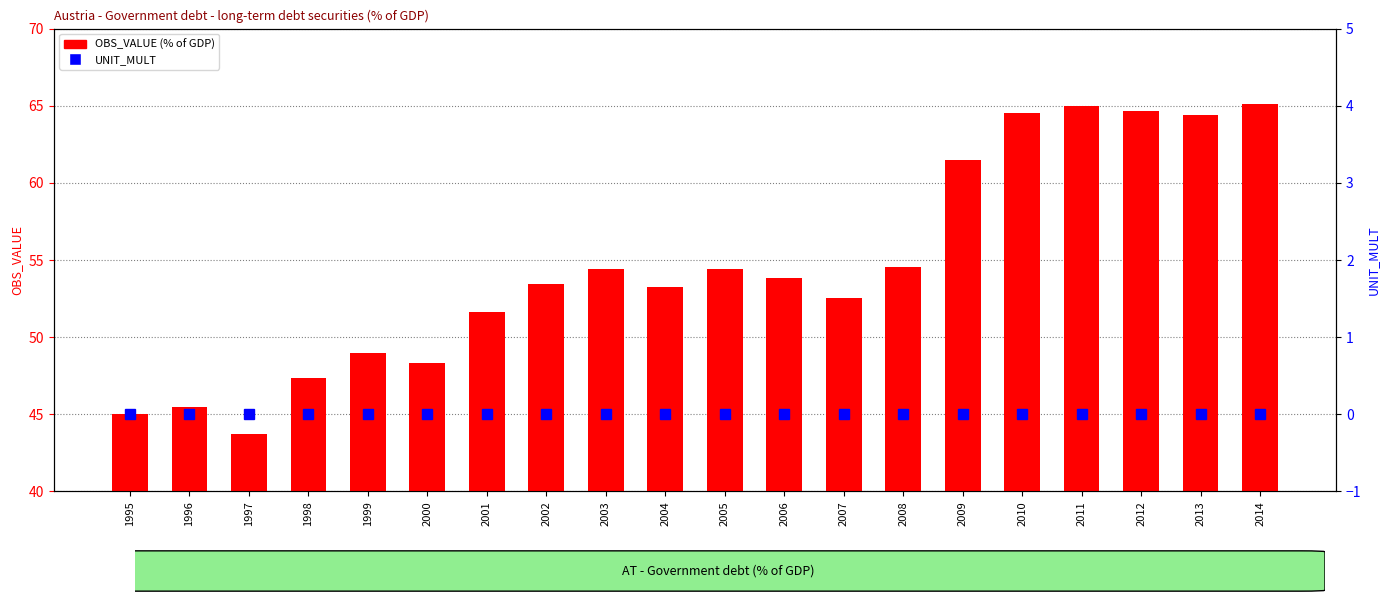

Reading right to left, list all the values displayed in this chart.

OBS_VALUE: 2014=65.1	2013=64.4	2012=64.7	2011=65.0	2010=64.6	2009=61.5	2008=54.5	2007=52.5	2006=53.8	2005=54.4	2004=53.3	2003=54.4	2002=53.4	2001=51.6	2000=48.3	1999=49.0	1998=47.4	1997=43.7	1996=45.5	1995=45.0
UNIT_MULT: 2014=0.0	2013=0.0	2012=0.0	2011=0.0	2010=0.0	2009=0.0	2008=0.0	2007=0.0	2006=0.0	2005=0.0	2004=0.0	2003=0.0	2002=0.0	2001=0.0	2000=0.0	1999=0.0	1998=0.0	1997=0.0	1996=0.0	1995=0.0